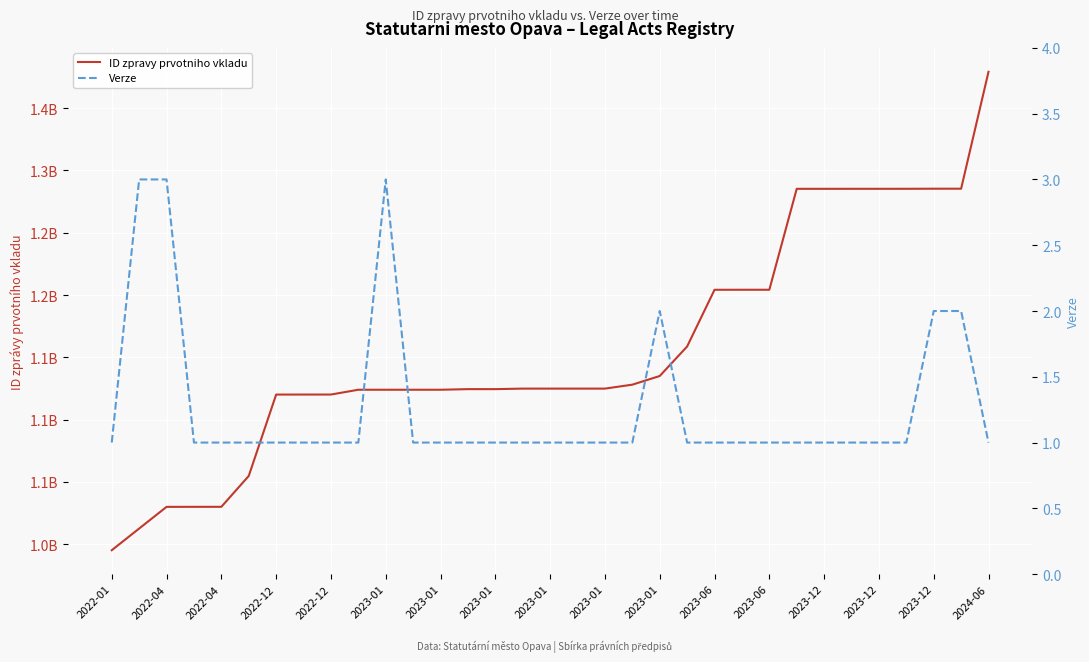

The Verze series shows 0 at 2023-06. True or false?

False